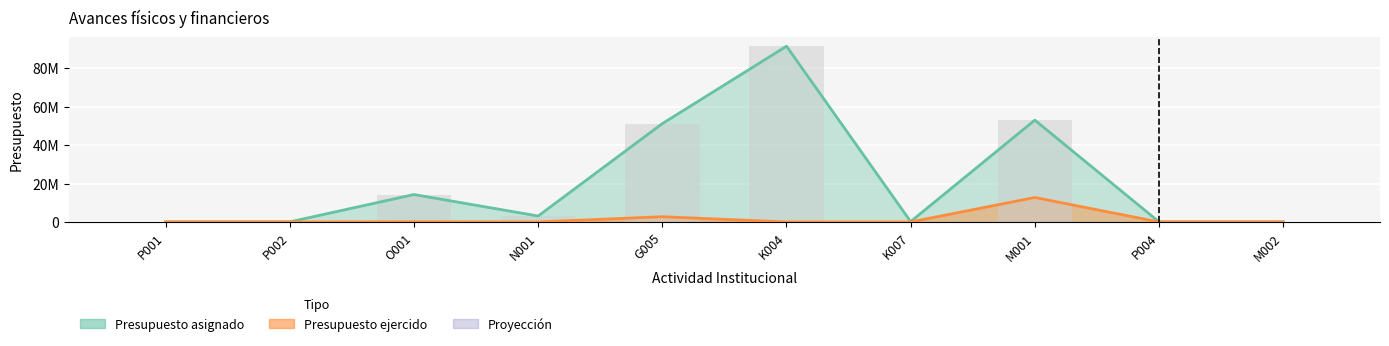

What is the difference between the maximum and minimum values in the Presupuesto ejercido series?

12730911.3